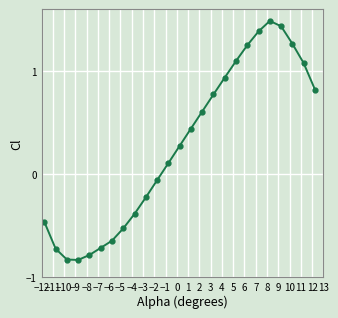

What is the value of the 21st point from the left?

1.5